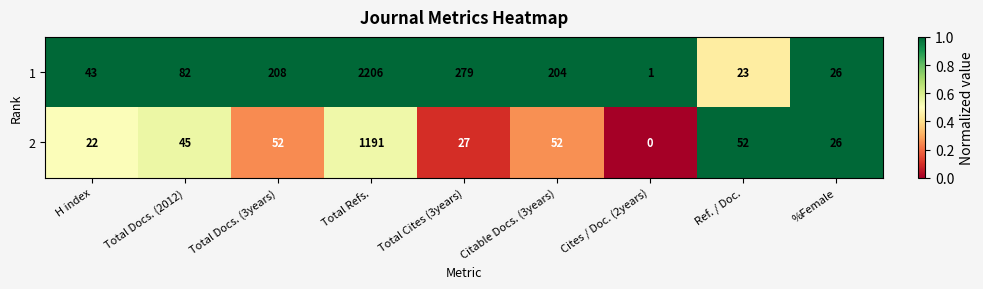

Which series has the widest spread of values?

1